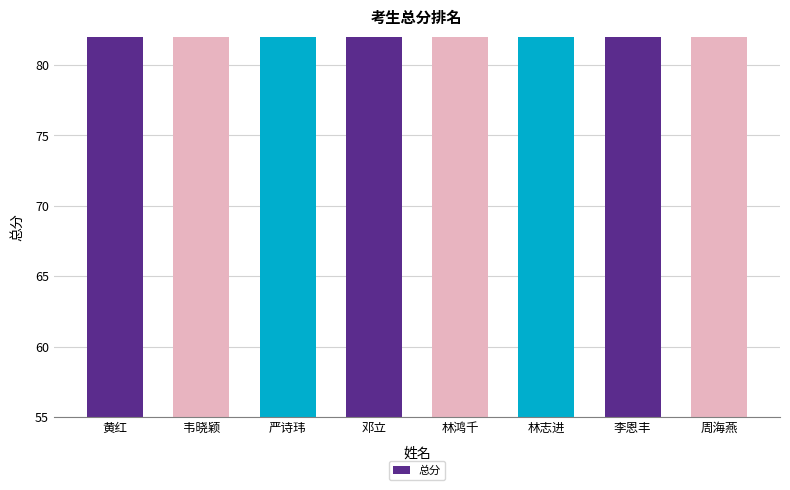

The value at 黄红 is 36.4. True or false?

False